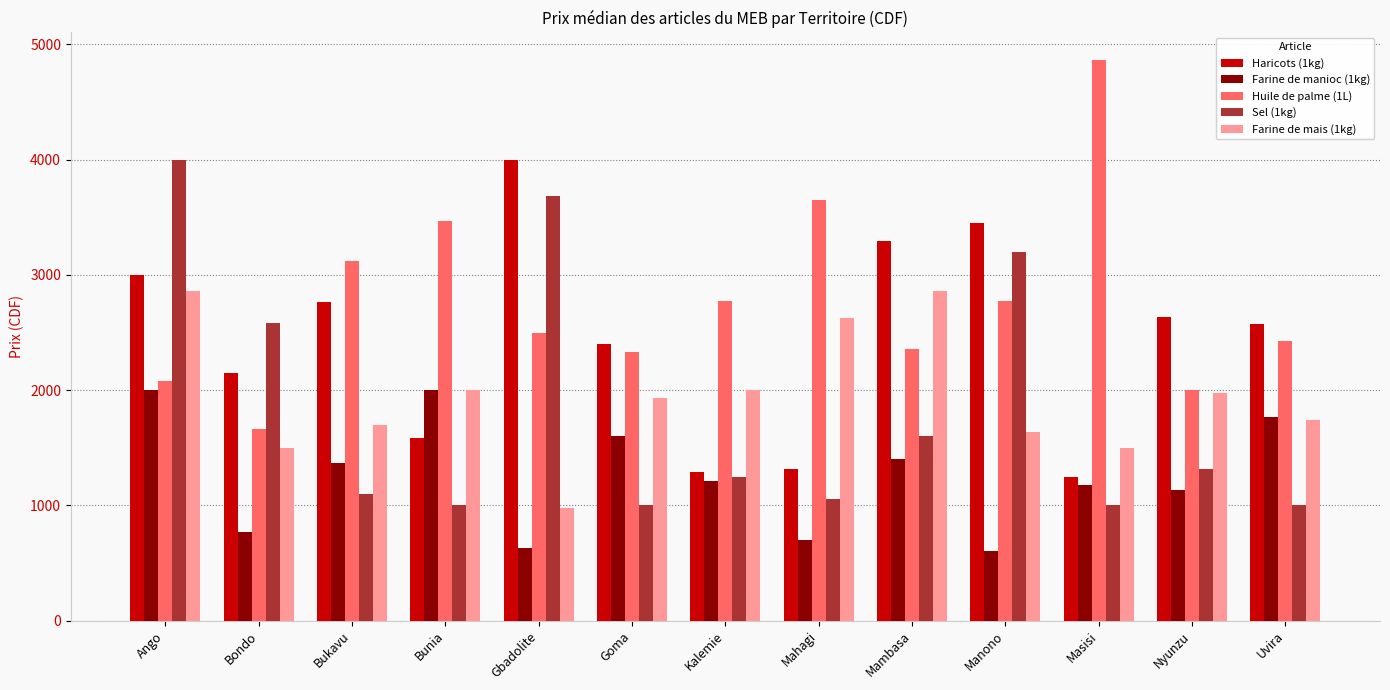

What is the approximate value of Sel (1kg) at Kalemie?

1250.0